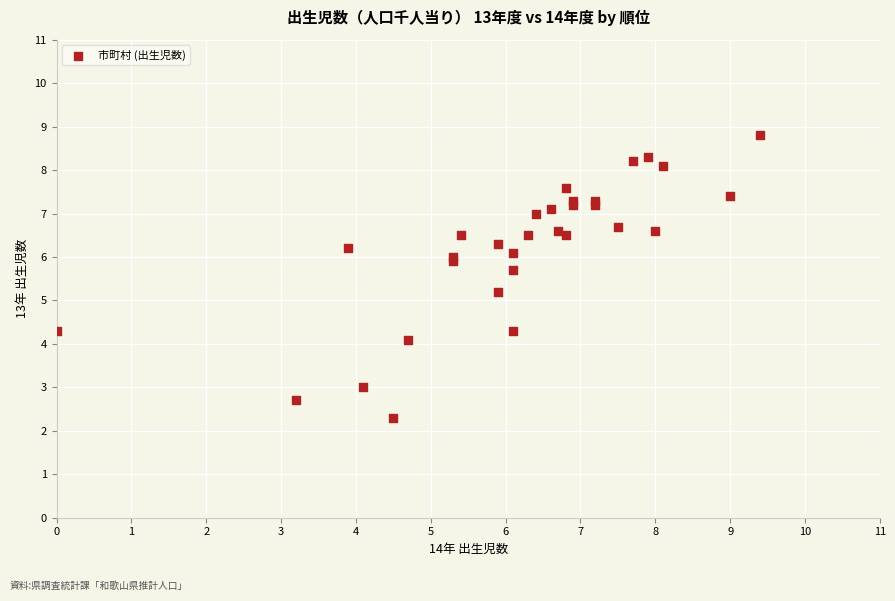

What Y value in the scatter plot is closest to 5?

5.2